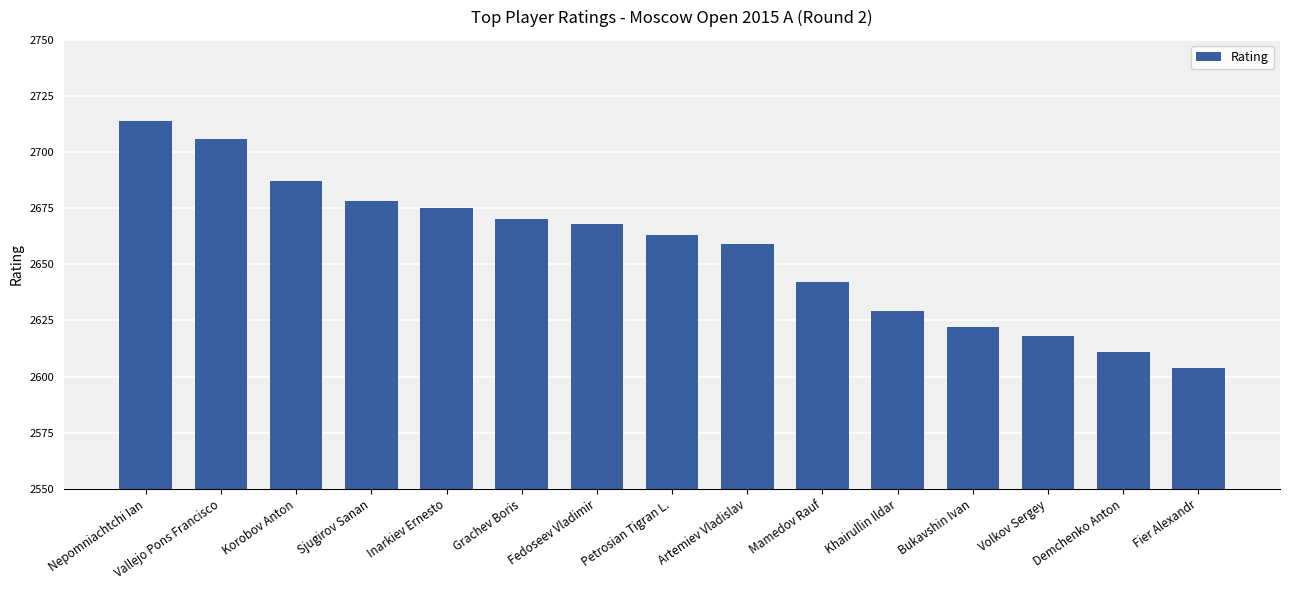

Where does the data first go above 2663?

Nepomniachtchi Ian